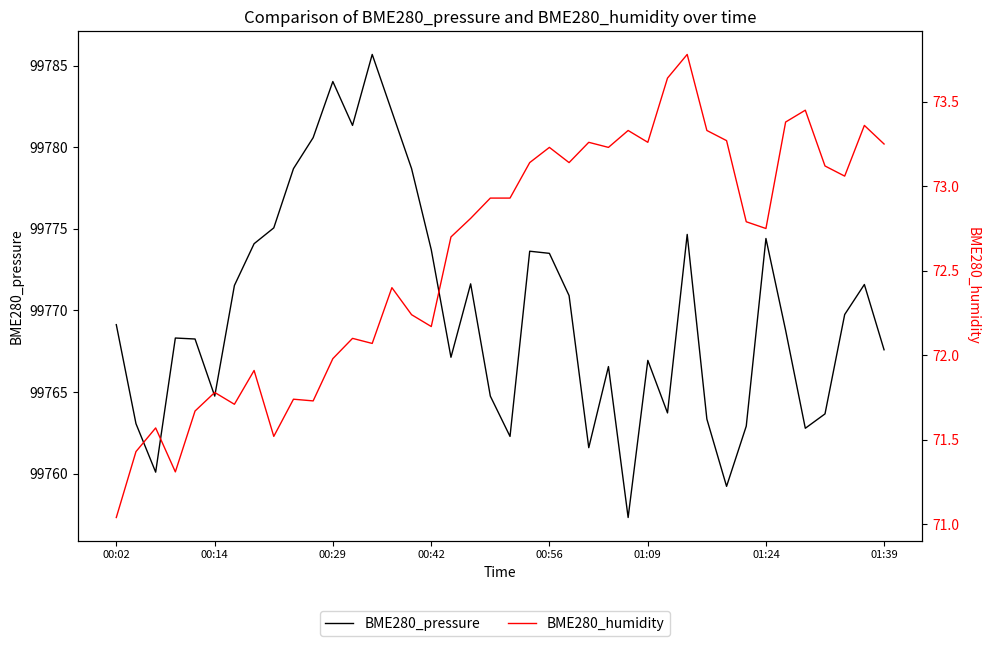

What are all the series names shown in the legend?

BME280_pressure, BME280_humidity